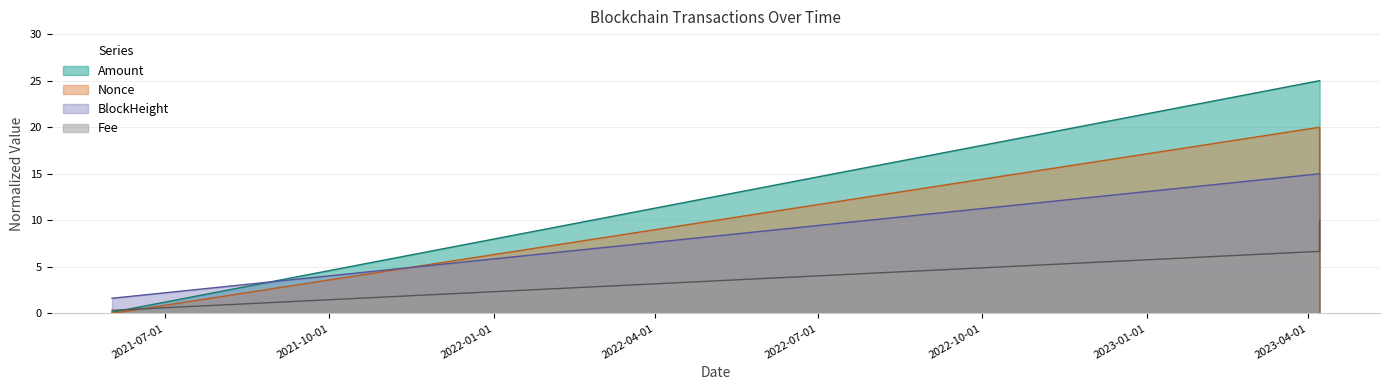

What is the maximum value for Nonce?

20.0